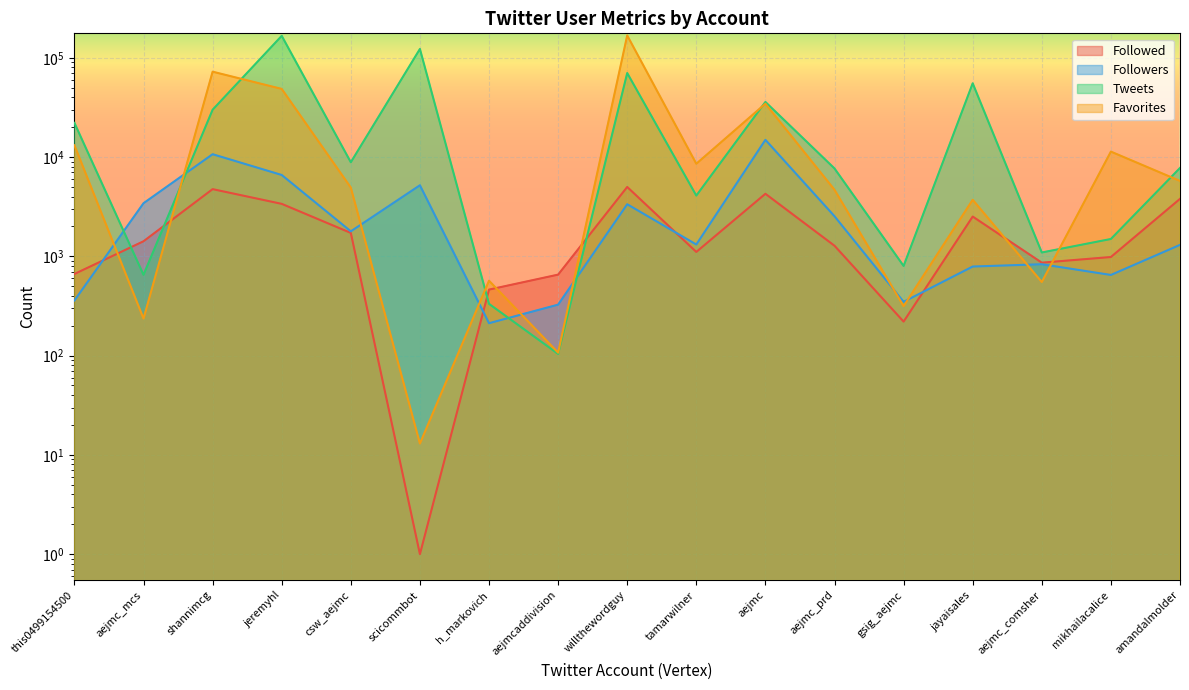

Which series ends up on top after the final intersection of Followed and Followers?

Followed